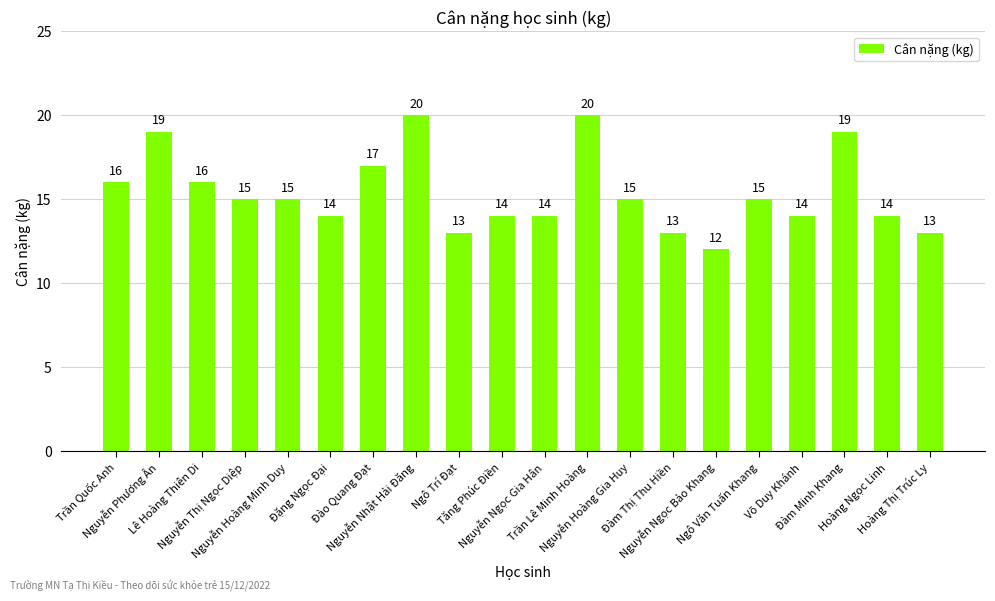

True or false: the data shows 13 at Hoàng Thị Trúc Ly.

True